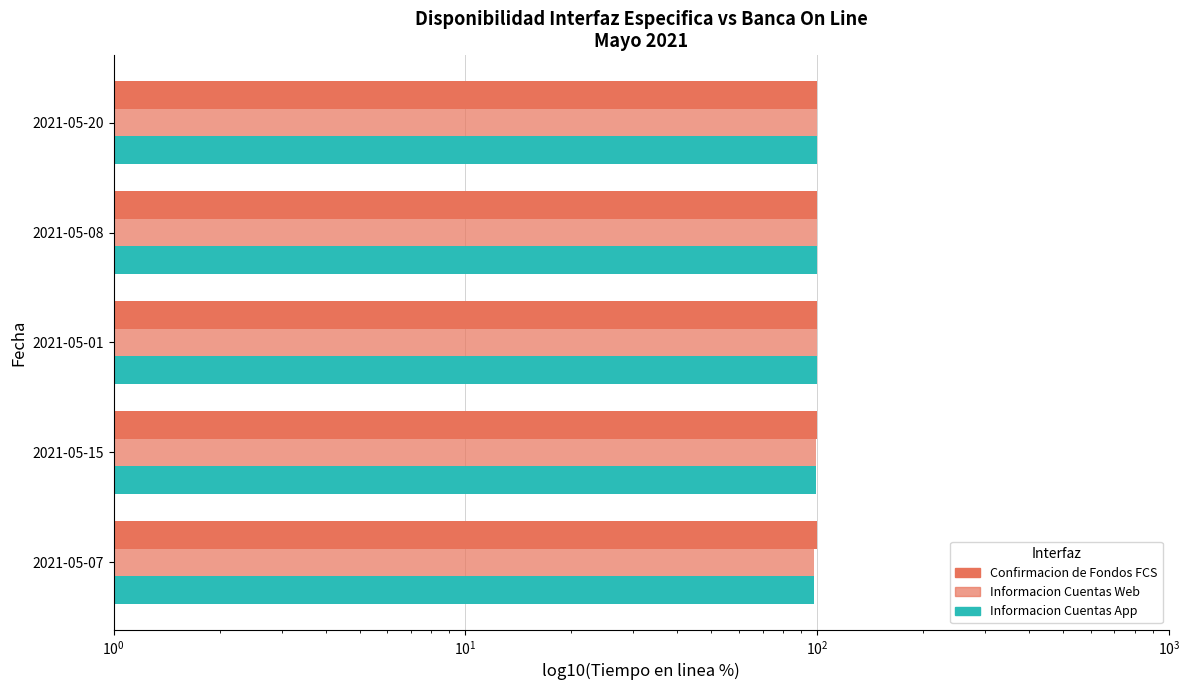

Rank the series by their maximum value, from lowest to highest.

Confirmacion de Fondos FCS - Tiempo en linea, Informacion Cuentas Web - Tiempo en linea, Informacion Cuentas App - Tiempo en linea